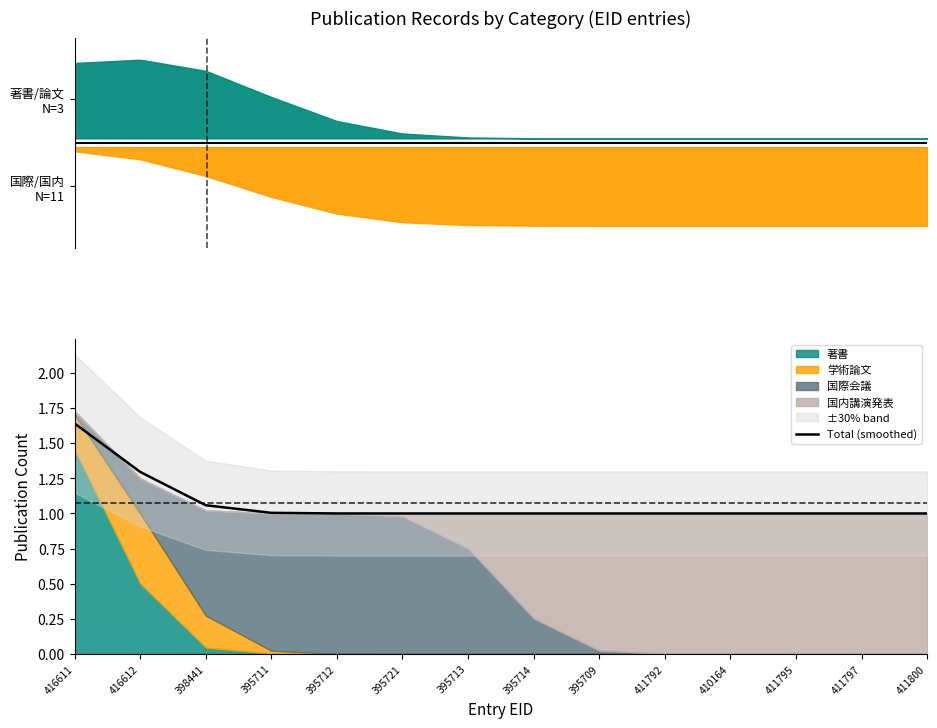

How many categories are shown in the chart?

14